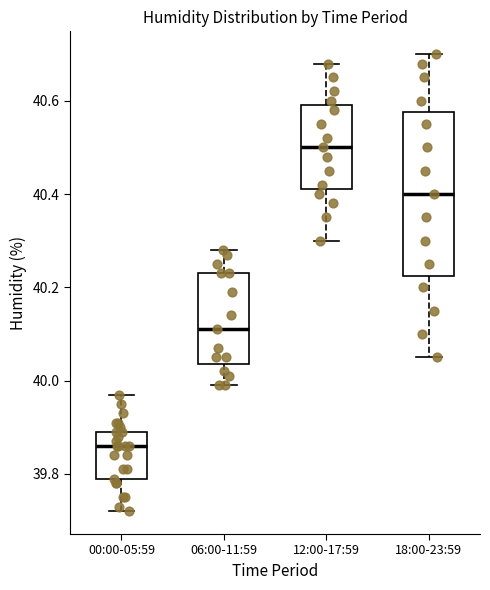

Reading left to right, read every box against the y-axis: the position of its median line, the range the box covers, and the ends of its whiskers. The values are not printed on the chart, so give them approximately, as read against the axis.

00:00-05:59: median 39.86, box 39.80 to 39.90, whiskers 39.72 to 39.98
06:00-11:59: median 40.12, box 40.04 to 40.24, whiskers 40.00 to 40.28
12:00-17:59: median 40.50, box 40.42 to 40.60, whiskers 40.30 to 40.68
18:00-23:59: median 40.40, box 40.22 to 40.58, whiskers 40.06 to 40.70